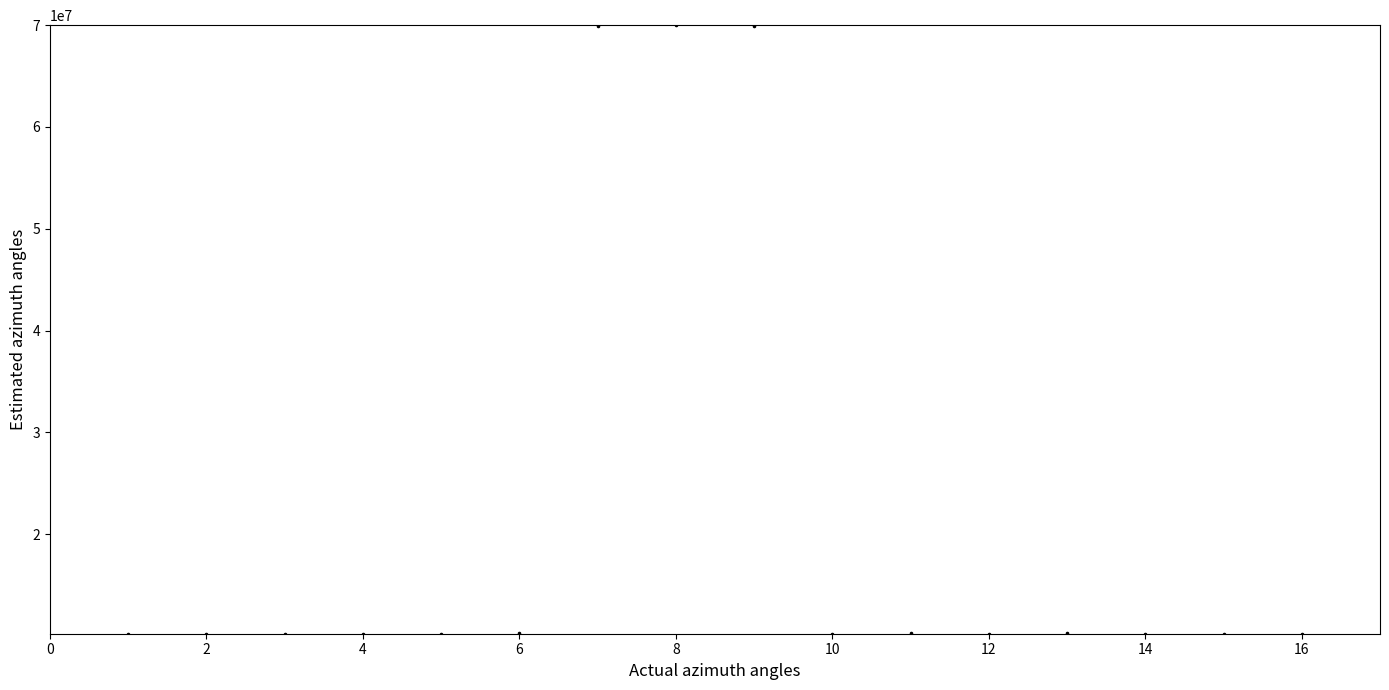

What is the range of X values (max minus min)?

15